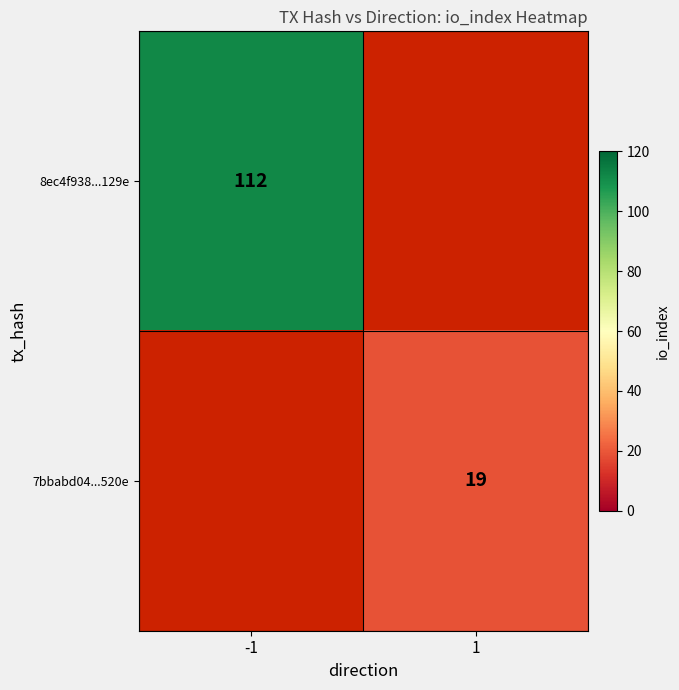

The 8ec4f938...129e series shows 112 at -1. True or false?

True